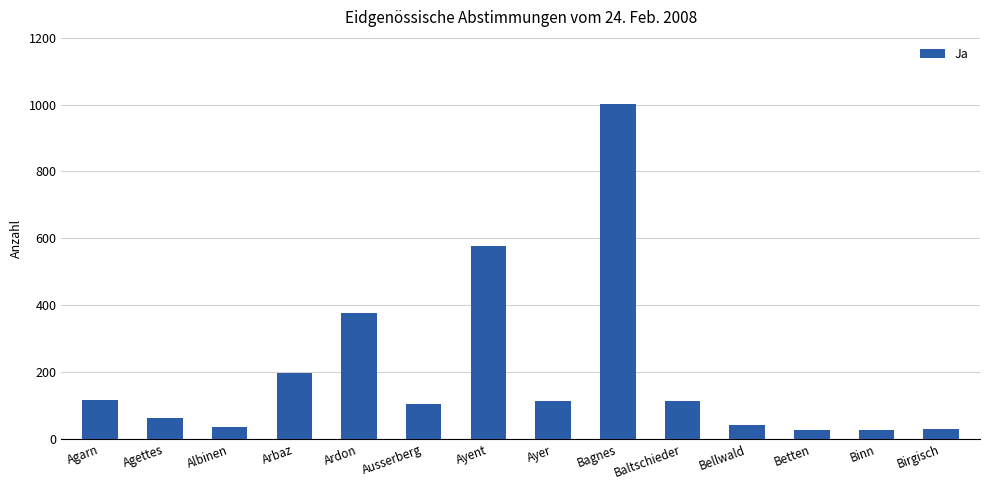

How many series are shown in this chart?

1